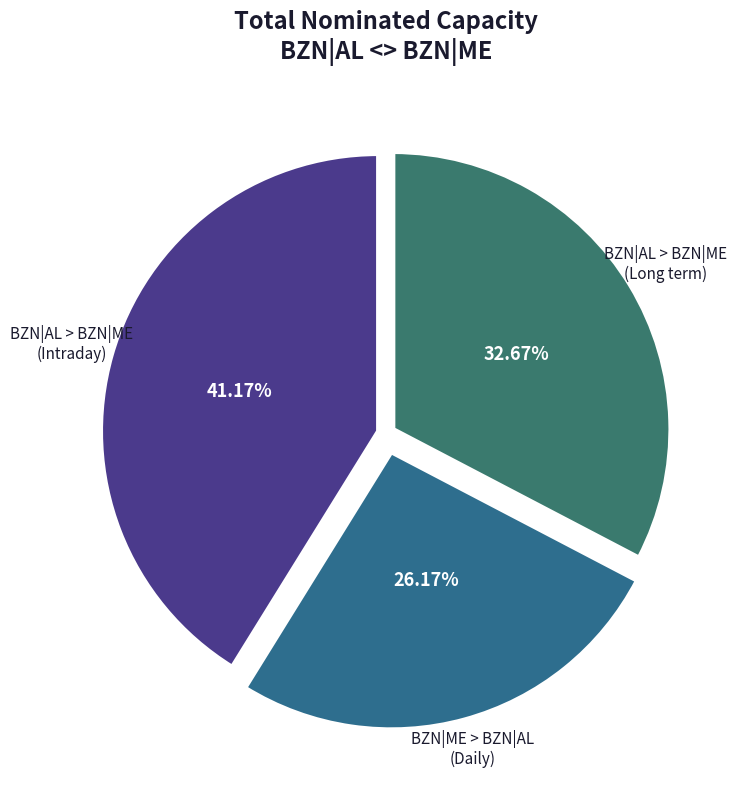

Approximately how many times larger is the value at BZN|ME > BZN|AL (Daily) compared to BZN|AL > BZN|ME (Long term)?

0.8